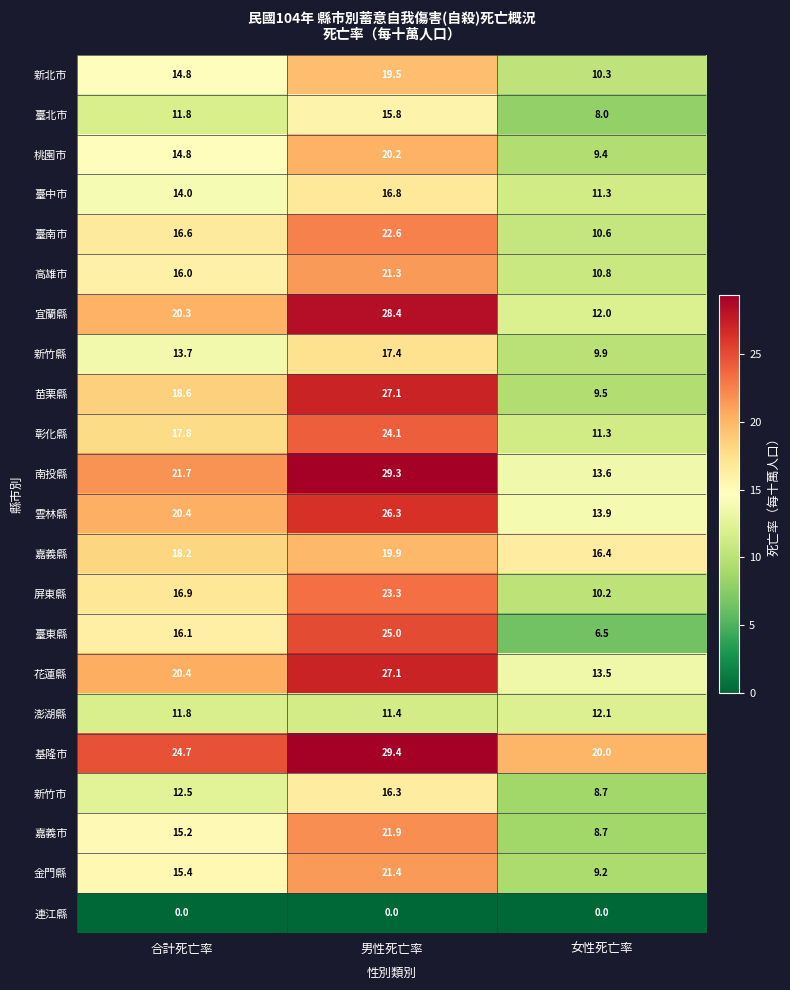

At how many categories does at least one series exceed 0?

3